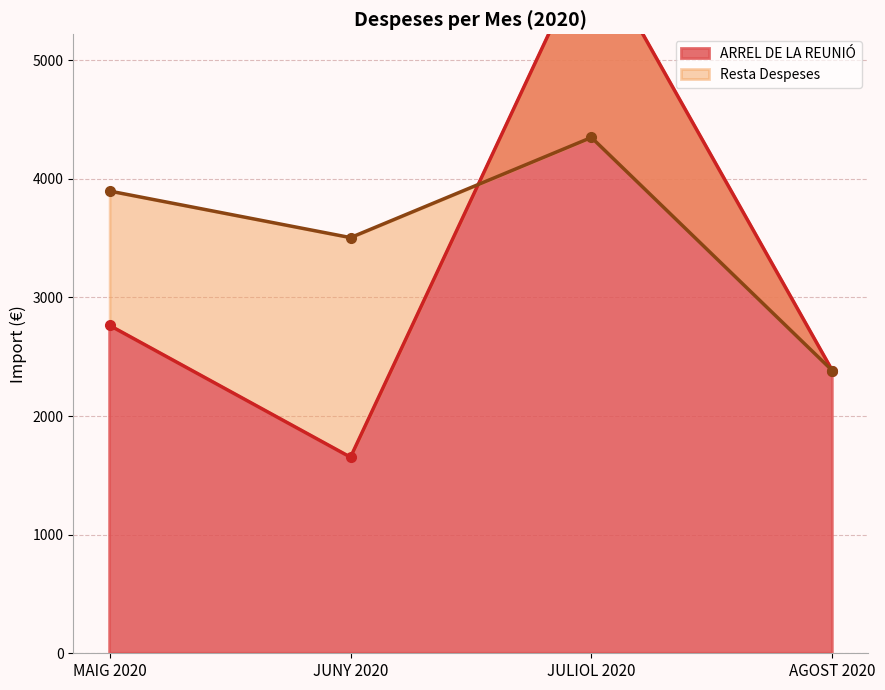

What is the difference between the values at AGOST 2020 and MAIG 2020?

380.6